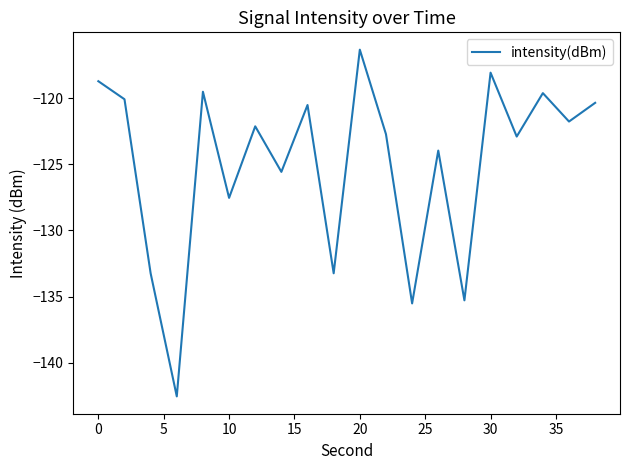

What is the smallest value displayed?

-142.5